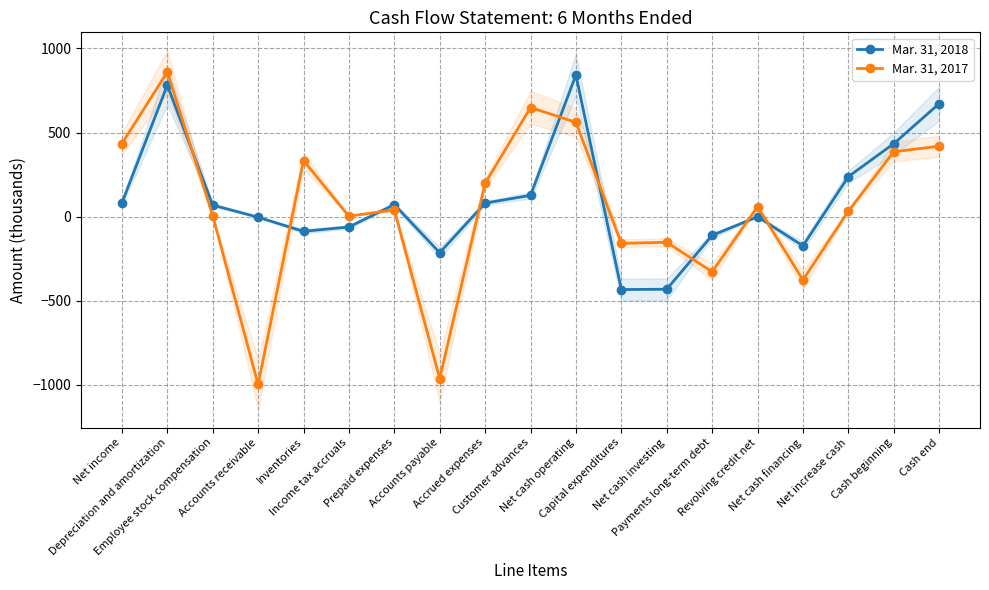

True or false: Mar. 31, 2017 has more than 1 points higher than both neighbors.

True